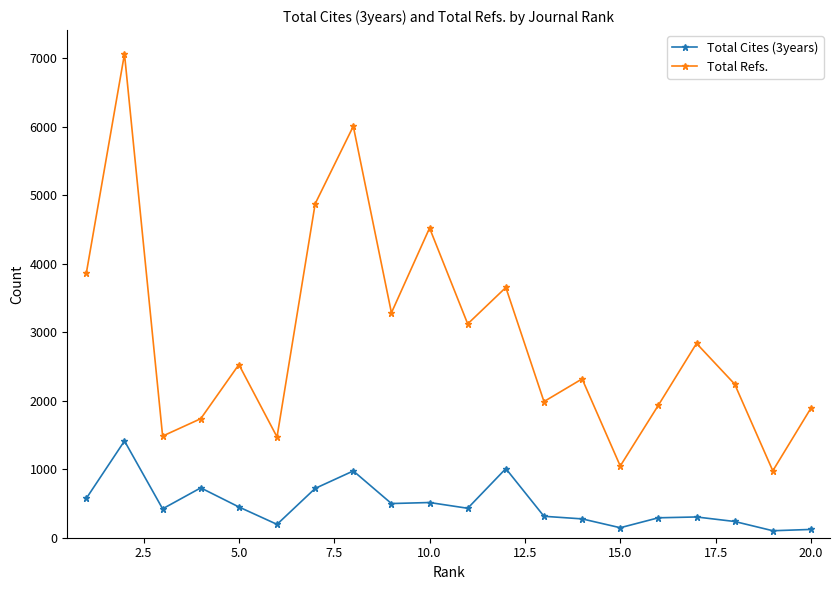

True or false: Total Cites (3years) has more than 2 interior local peaks.

True